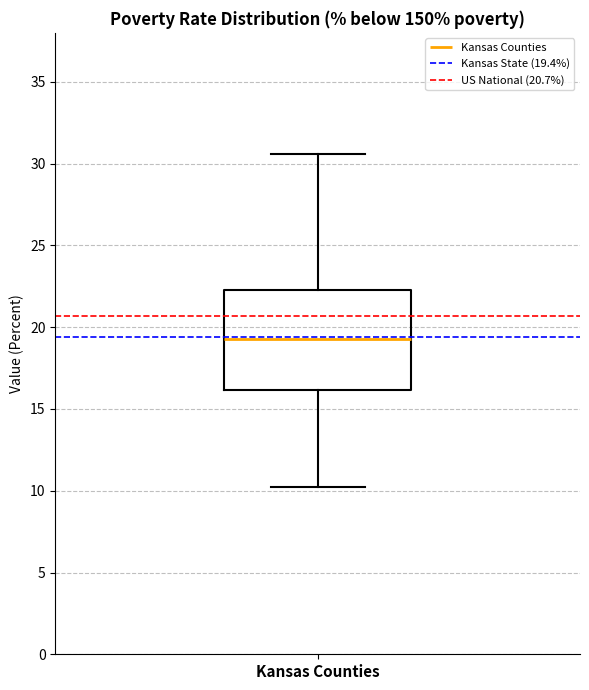

Where does the upper whisker of the box for Kansas Counties end on the y-axis? The values are not printed on the chart, so give them approximately, as read against the axis.

30.5